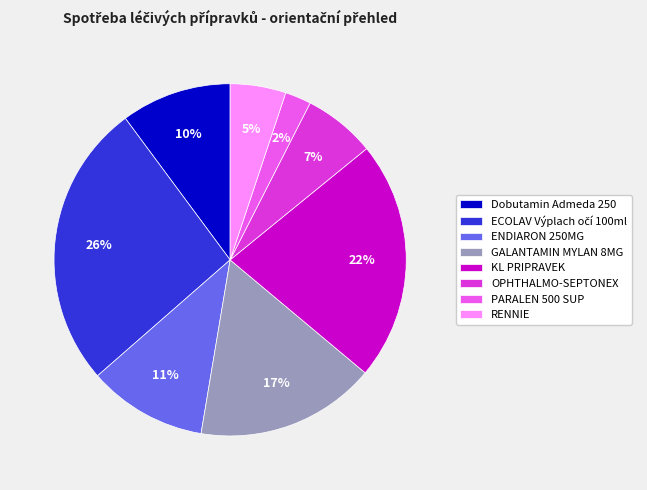

Does any single category account for the majority?

No